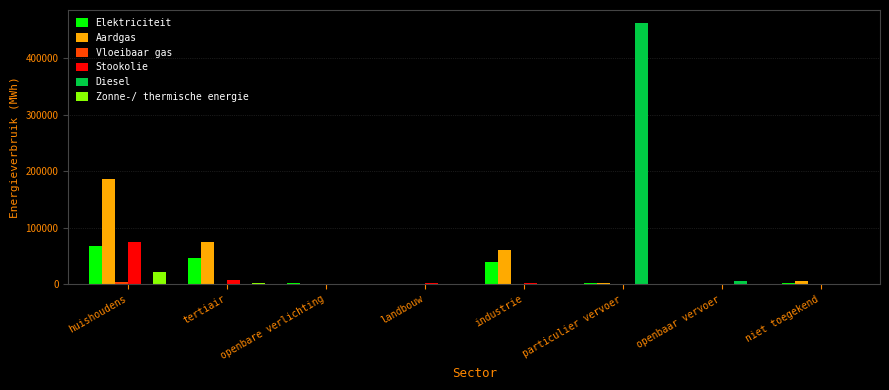

How many distinct data groups are displayed?

6